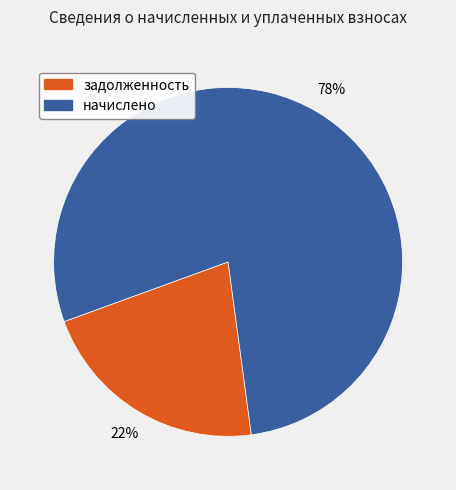

What is the smallest slice in the pie chart?

задолженность